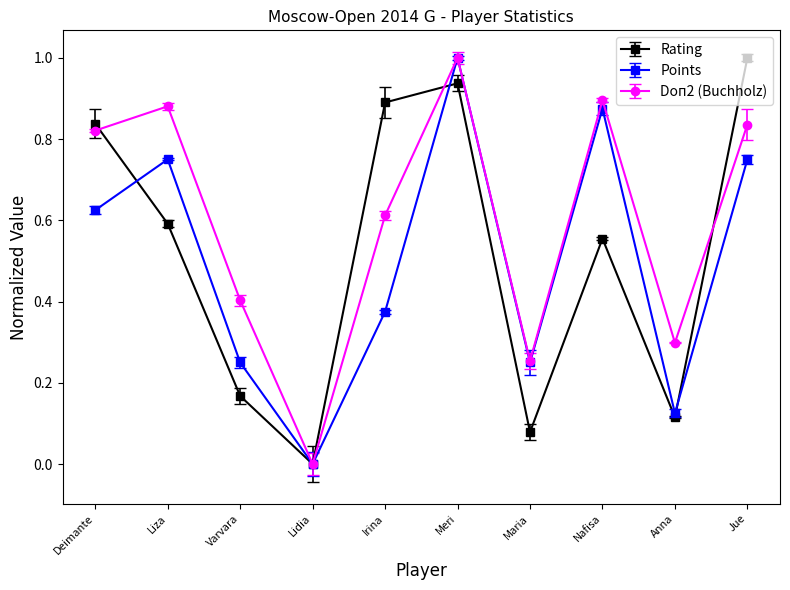

Is this an area chart (filled region under the line)?

No